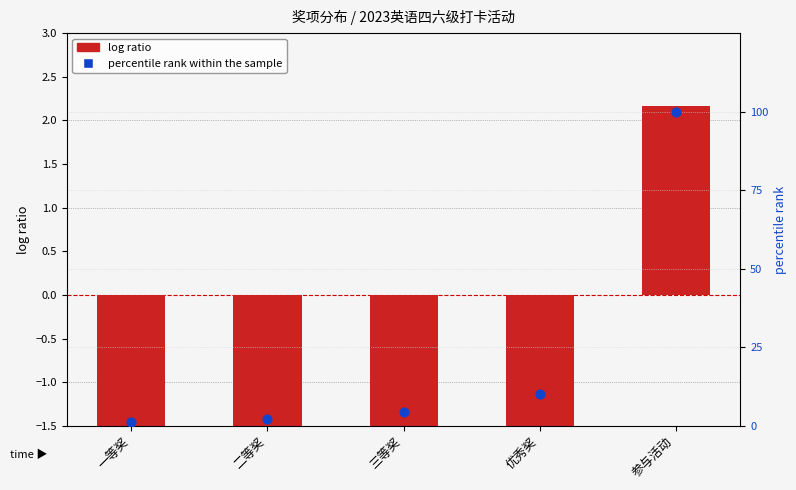

At which category is the sum across all series the highest?

参与活动